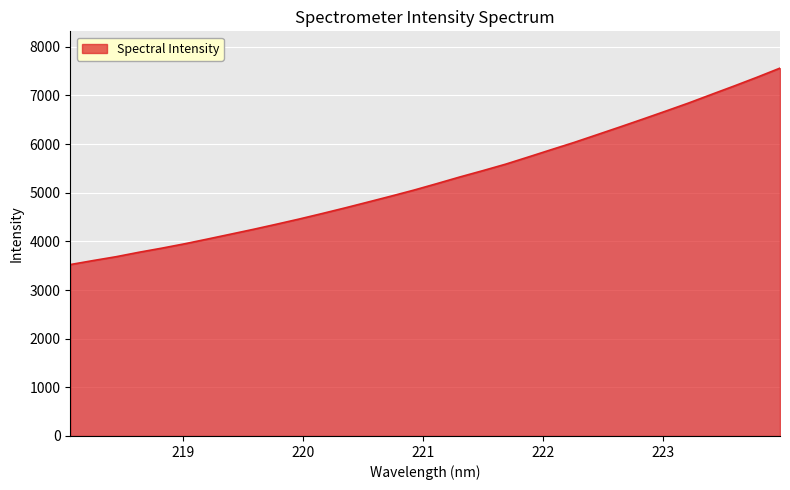

What is the difference between the maximum and minimum values?

4038.3